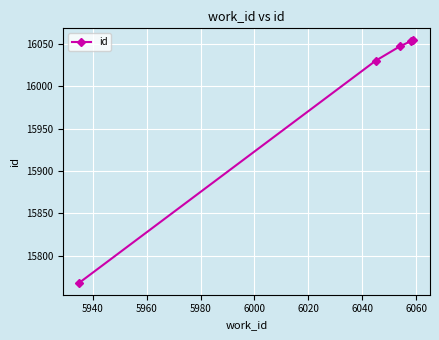

How many distinct data groups are displayed?

1